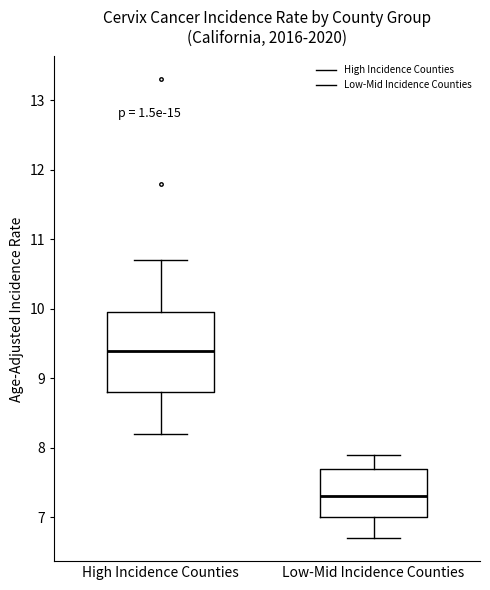

Which box is the tallest, from its lower edge to its upper edge?

High Incidence Counties